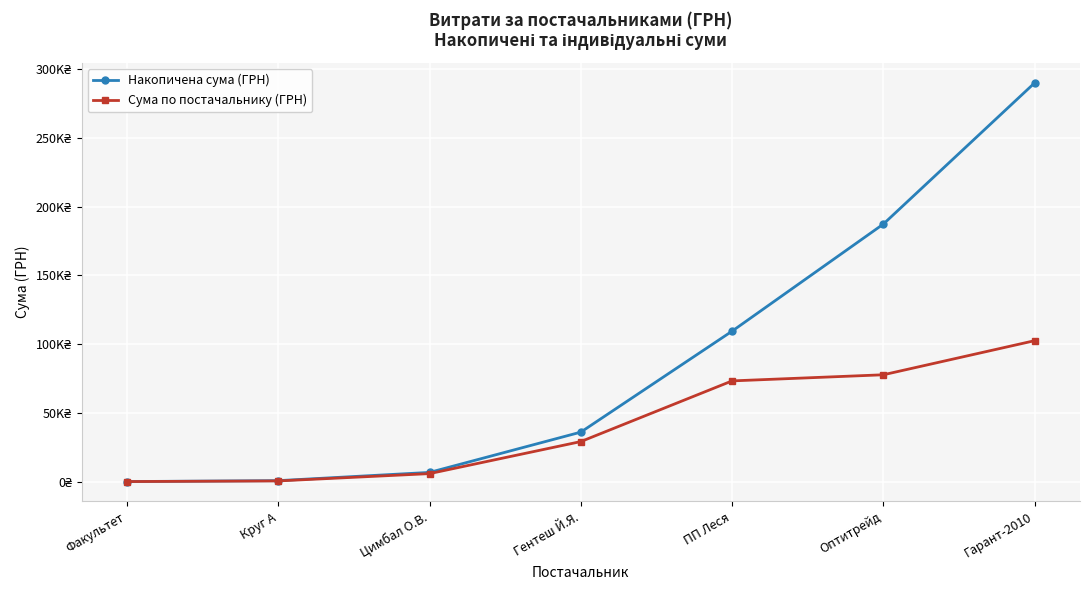

What is the difference between the second highest and minimum values in the Накопичена сума (ГРН) series?

187104.5